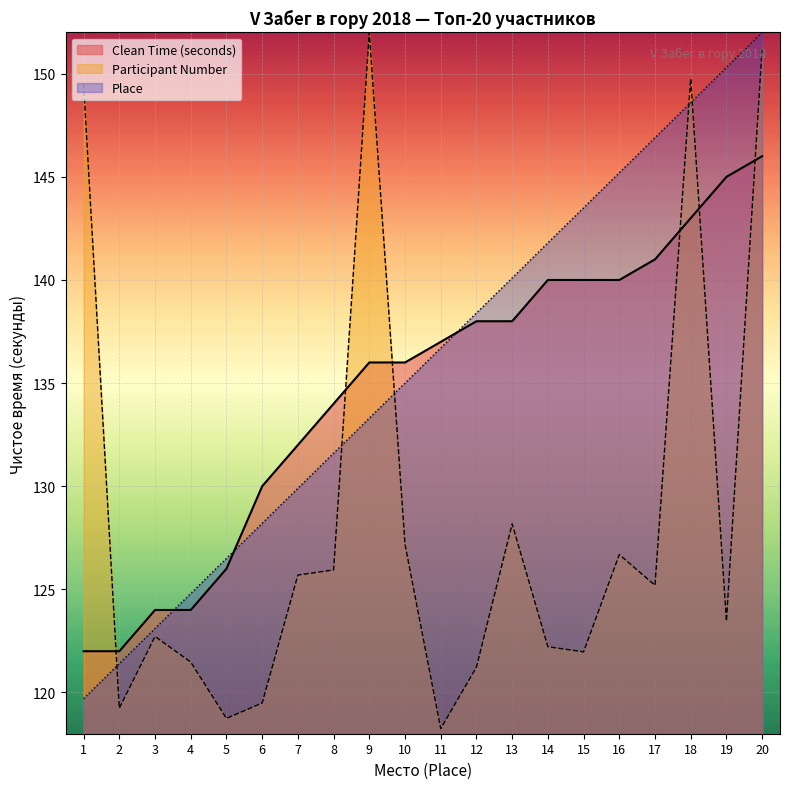

Is it true that Place equals 146.9 at 17?

True